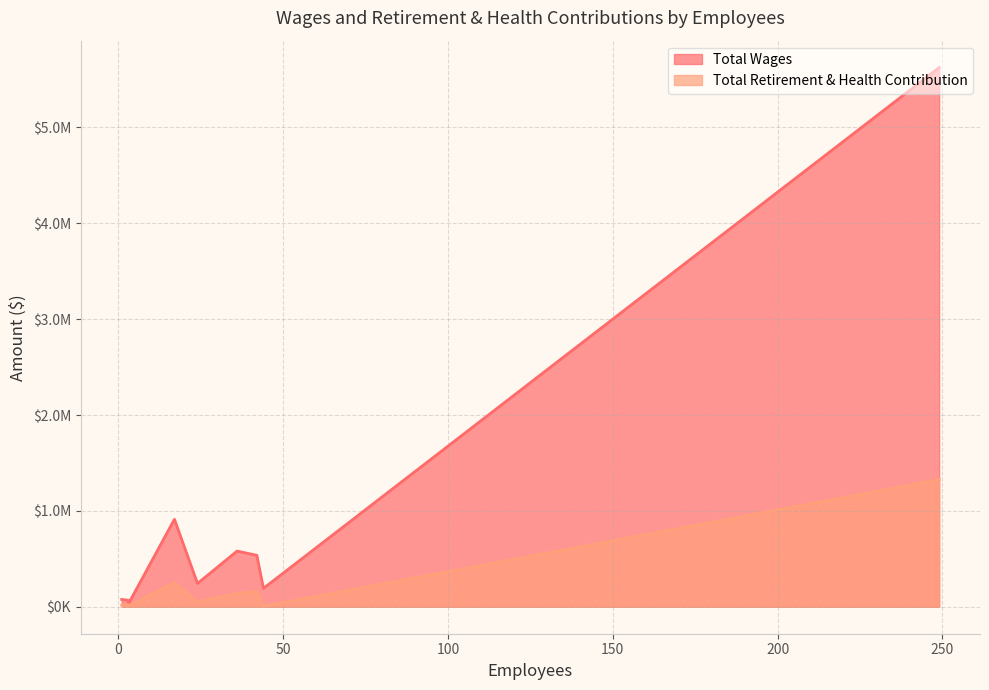

What is the difference between the maximum and minimum values in the Total Wages series?

5595956